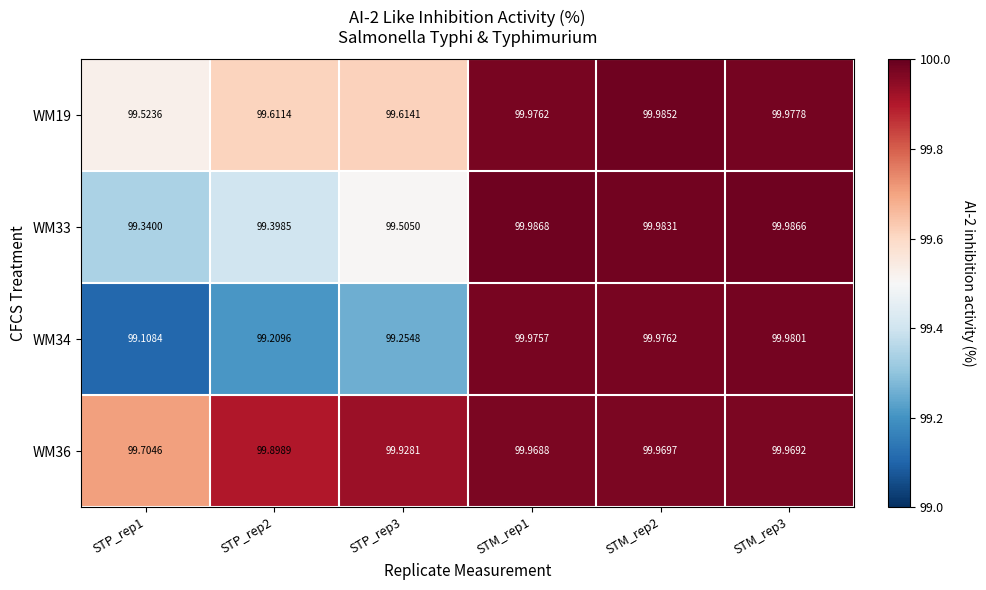

What is the minimum value shown in the chart?

99.1